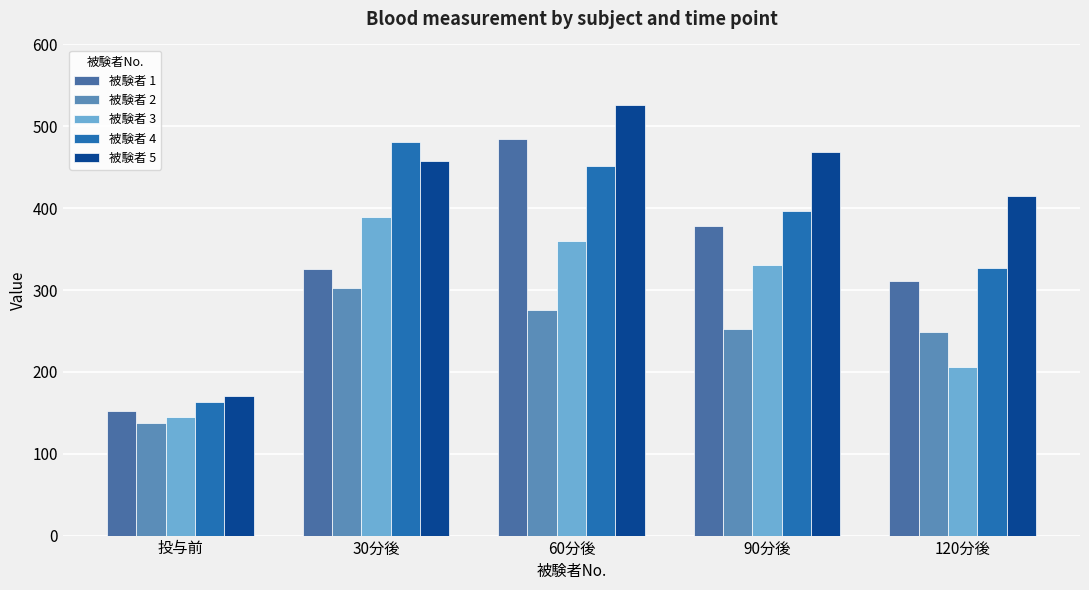

The value of 被験者 5 at 30分後 is 108. True or false?

False